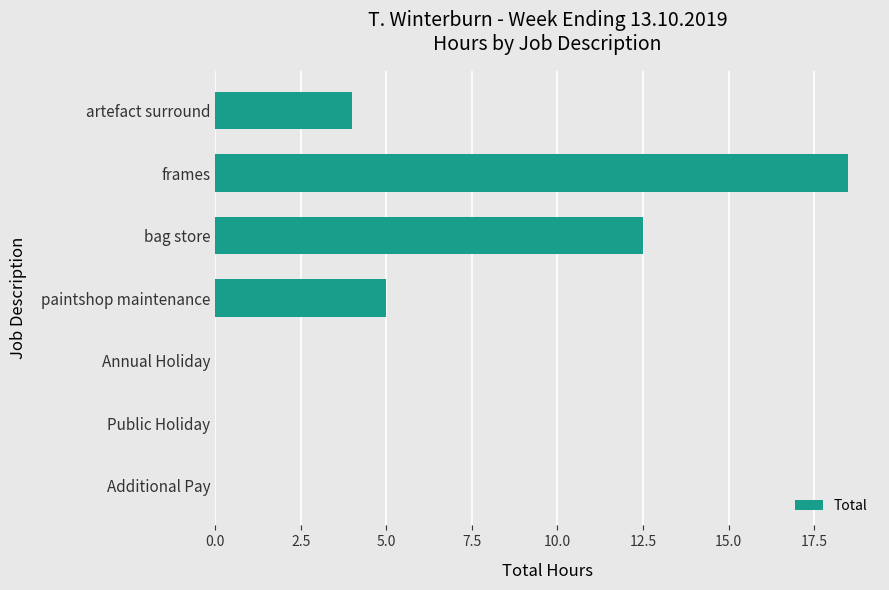

What is the maximum value shown in the chart?

18.5